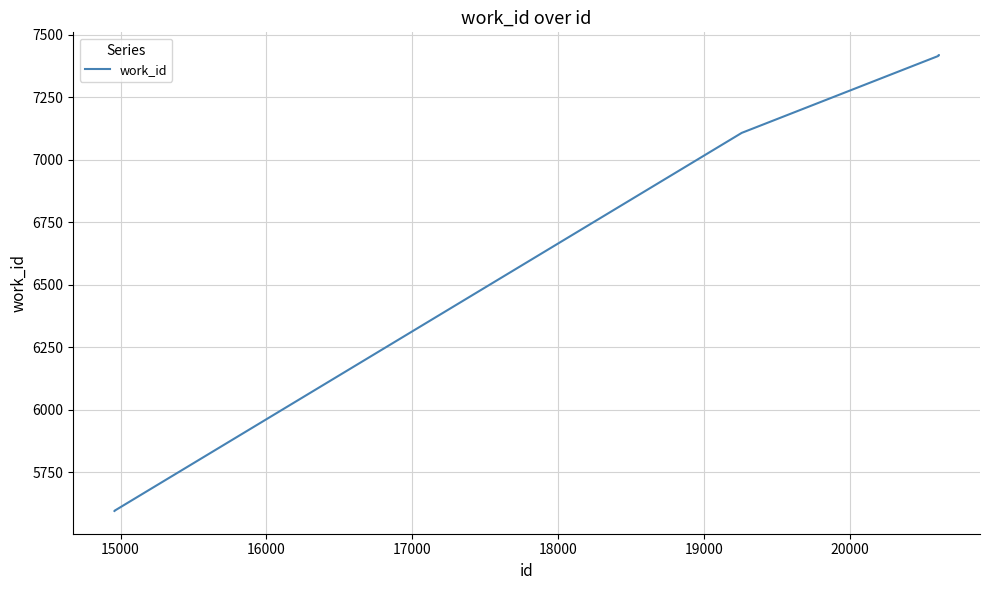

What is the difference between the second highest and minimum values?

1823